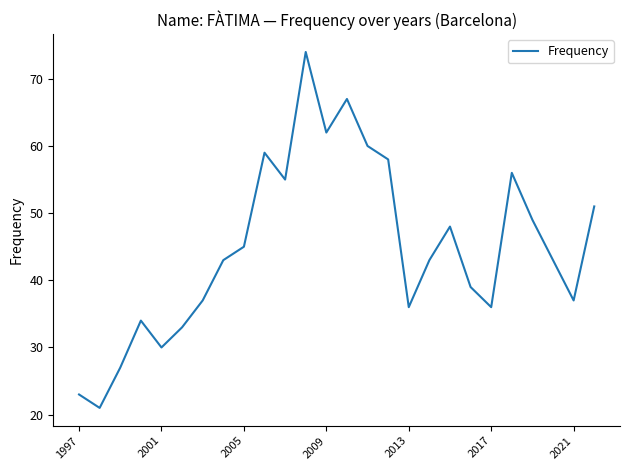

What is the maximum value shown in the chart?

74